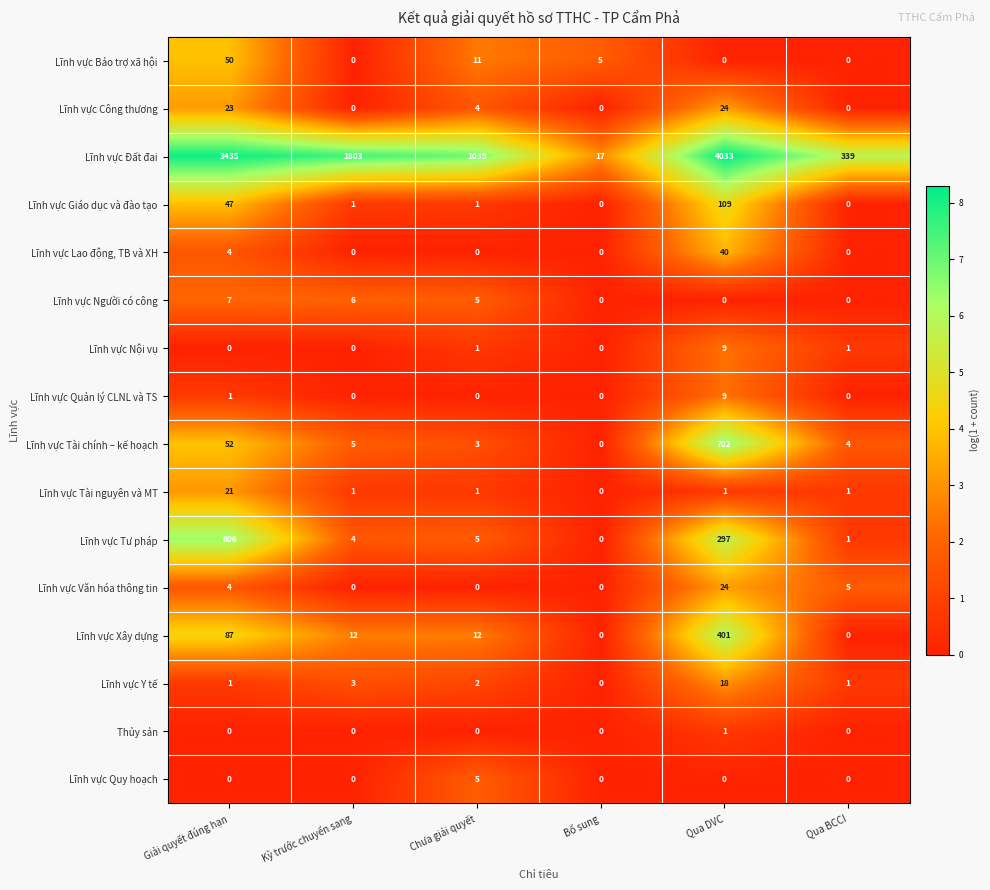

How many data points does each series have?

6